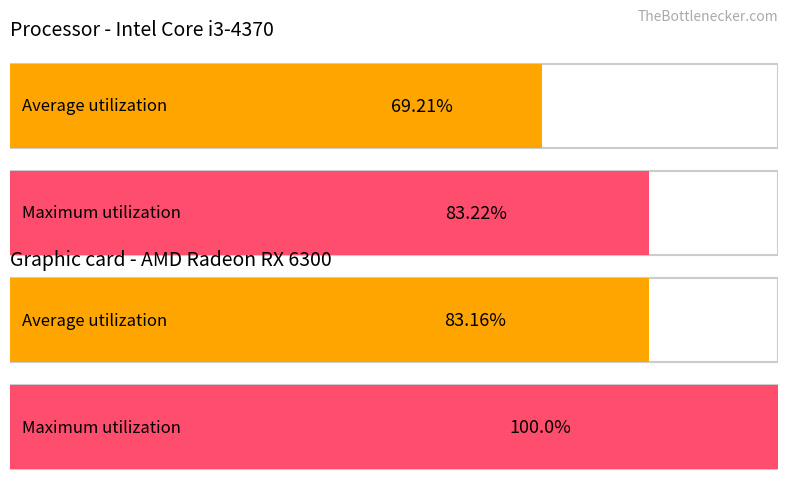

Rank the series by their maximum value, from highest to lowest.

Maximum utilization, Average utilization